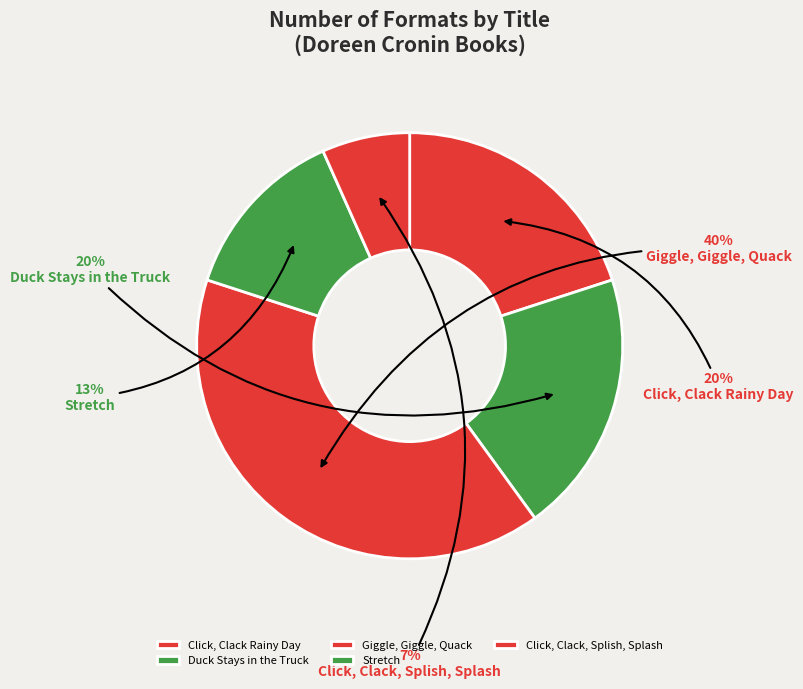

Which category has the smallest portion of the pie?

Click, Clack, Splish, Splash